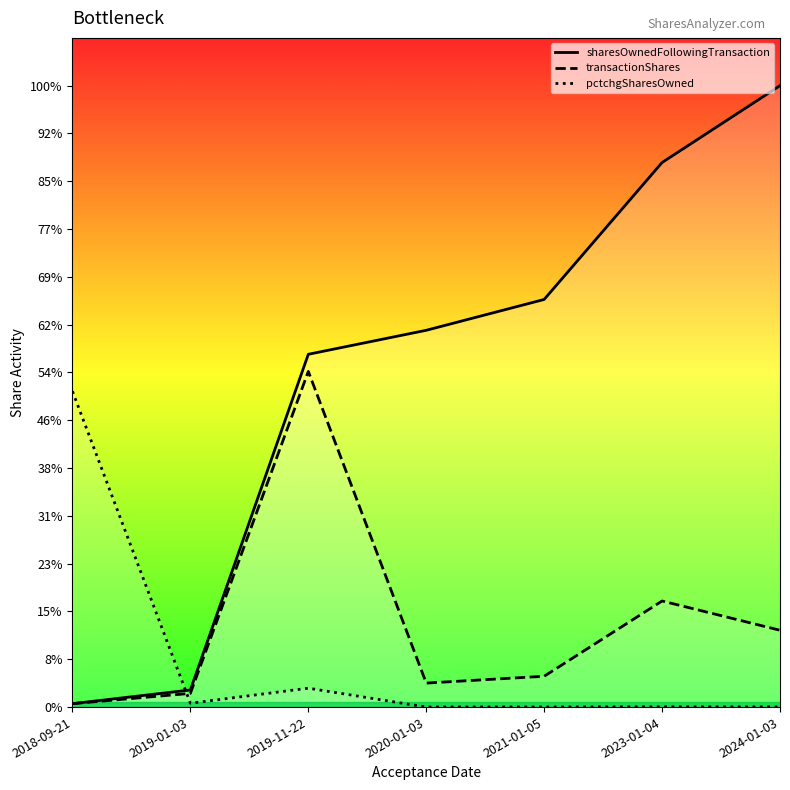

What position from the left is 2024-01-03?

7